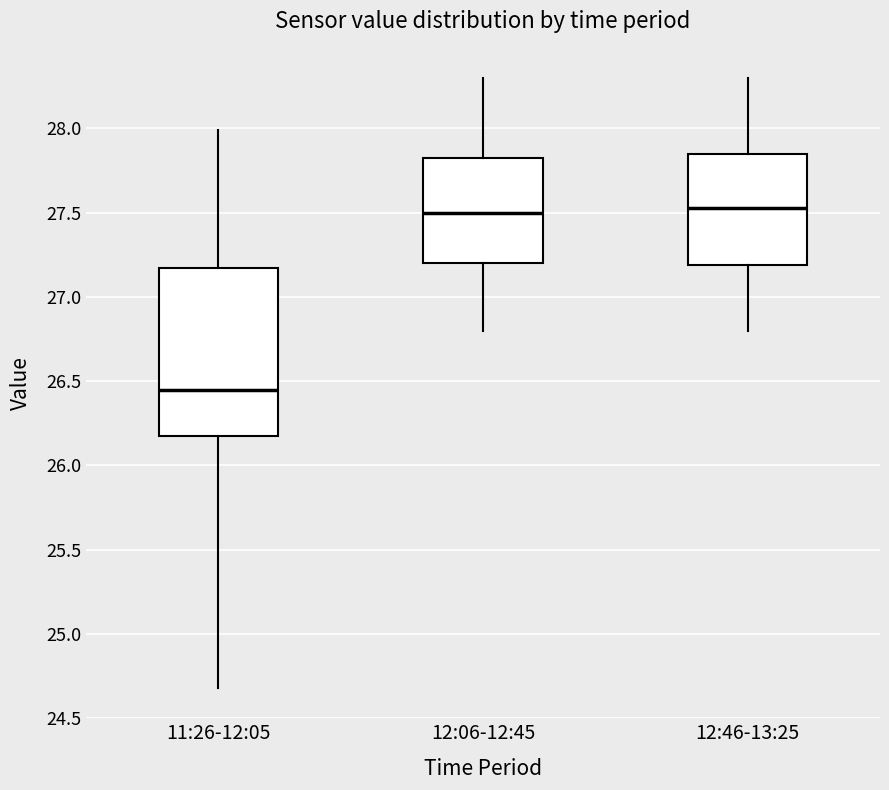

Reading left to right, read every box against the y-axis: the position of its median line, the range the box covers, and the ends of its whiskers. The values are not printed on the chart, so give them approximately, as read against the axis.

11:26-12:05: median 26.45, box 26.15 to 27.15, whiskers 24.70 to 28.00
12:06-12:45: median 27.50, box 27.20 to 27.85, whiskers 26.80 to 28.30
12:46-13:25: median 27.55, box 27.20 to 27.85, whiskers 26.80 to 28.30